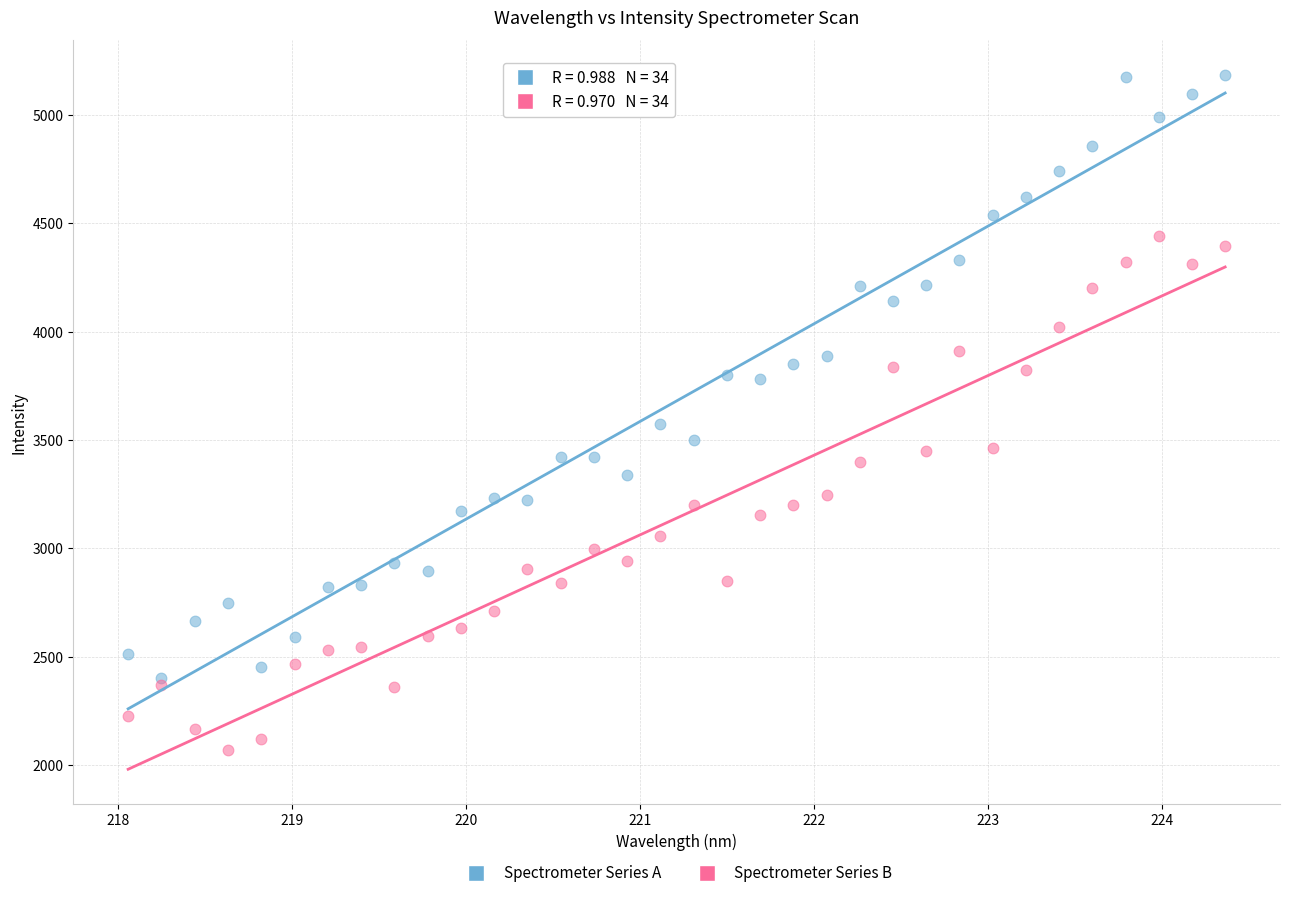

Across all series, what Y value is closest to 3627?

3574.5